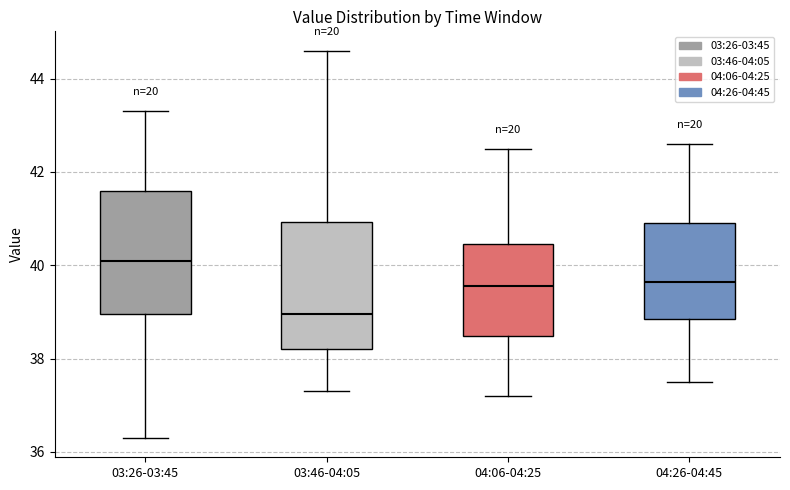

Where does the lower whisker of the box for 03:26-03:45 end on the y-axis? The values are not printed on the chart, so give them approximately, as read against the axis.

36.4